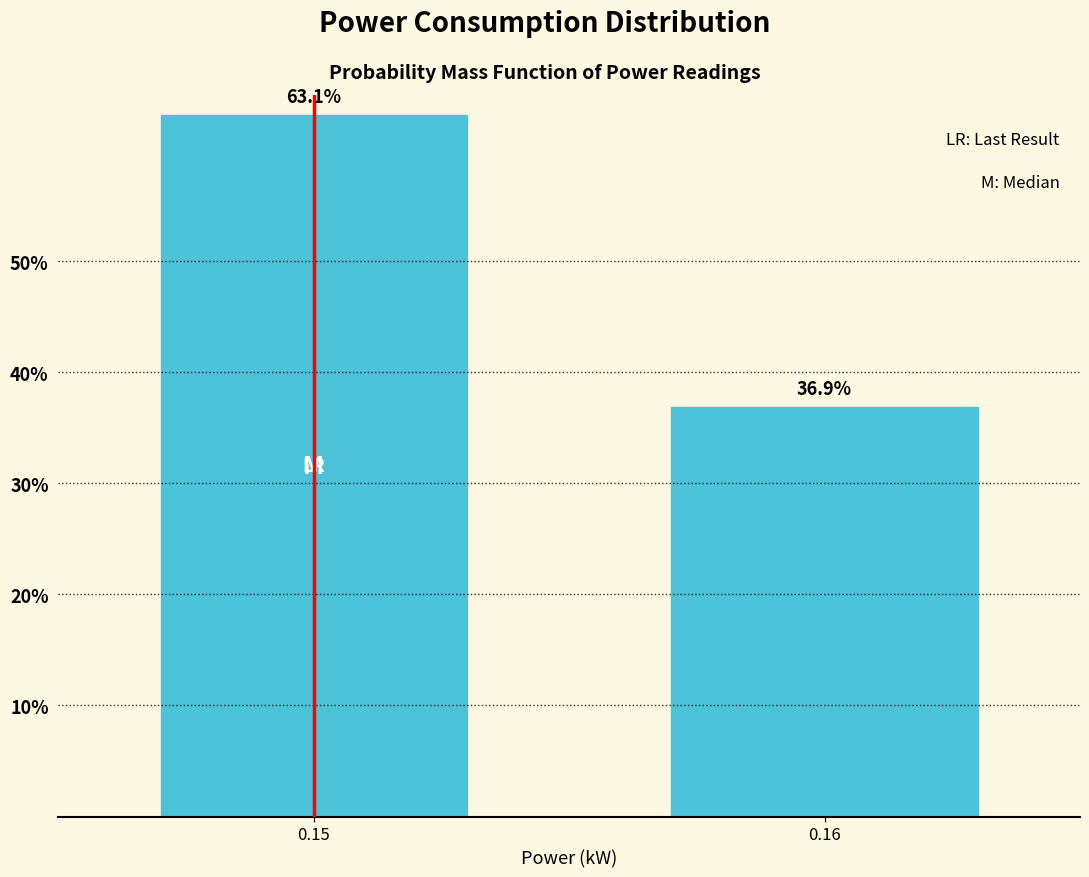

Reading right to left, what are all the values shown in this chart?

36.9	63.1